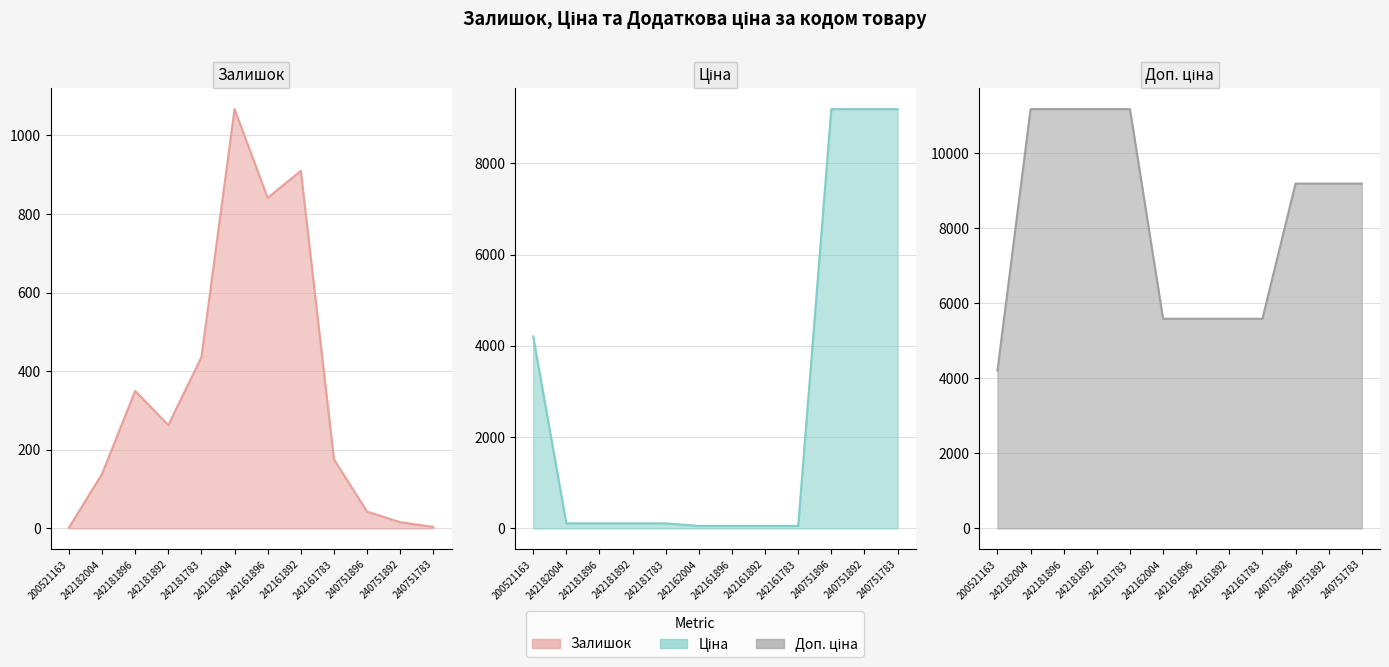

Rank the categories by Ціна value from highest to lowest.

240751896, 240751892, 240751783, 200521163, 242182004, 242181896, 242181892, 242181783, 242162004, 242161896, 242161892, 242161783